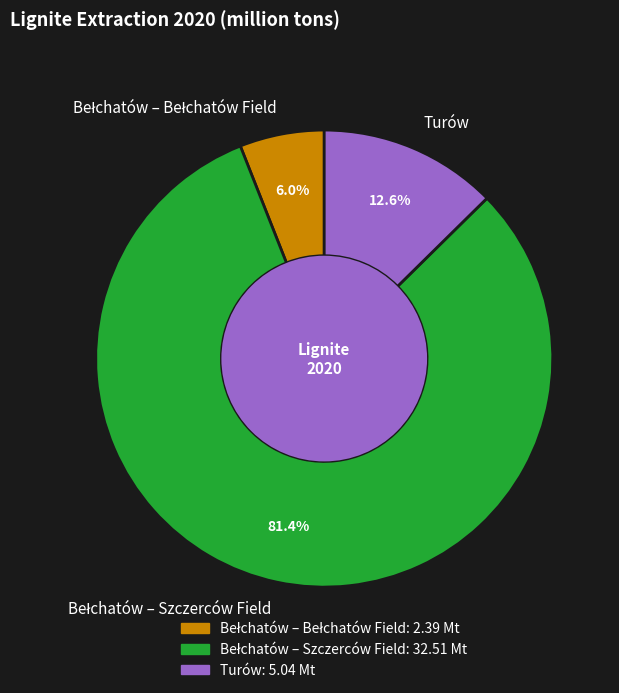

How many segments does this pie chart have?

3